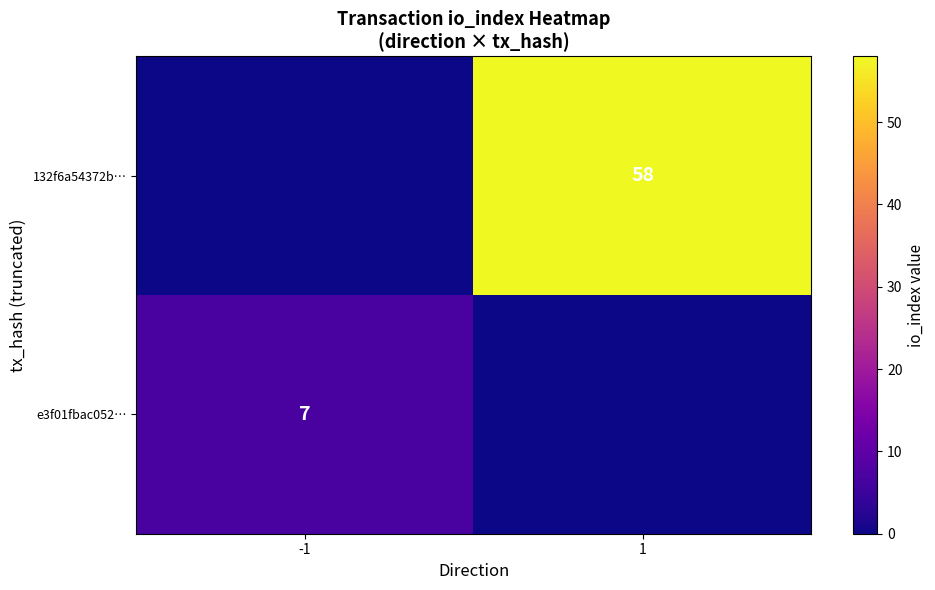

Is it true that 132f6a54372b… equals 58 at 1?

True